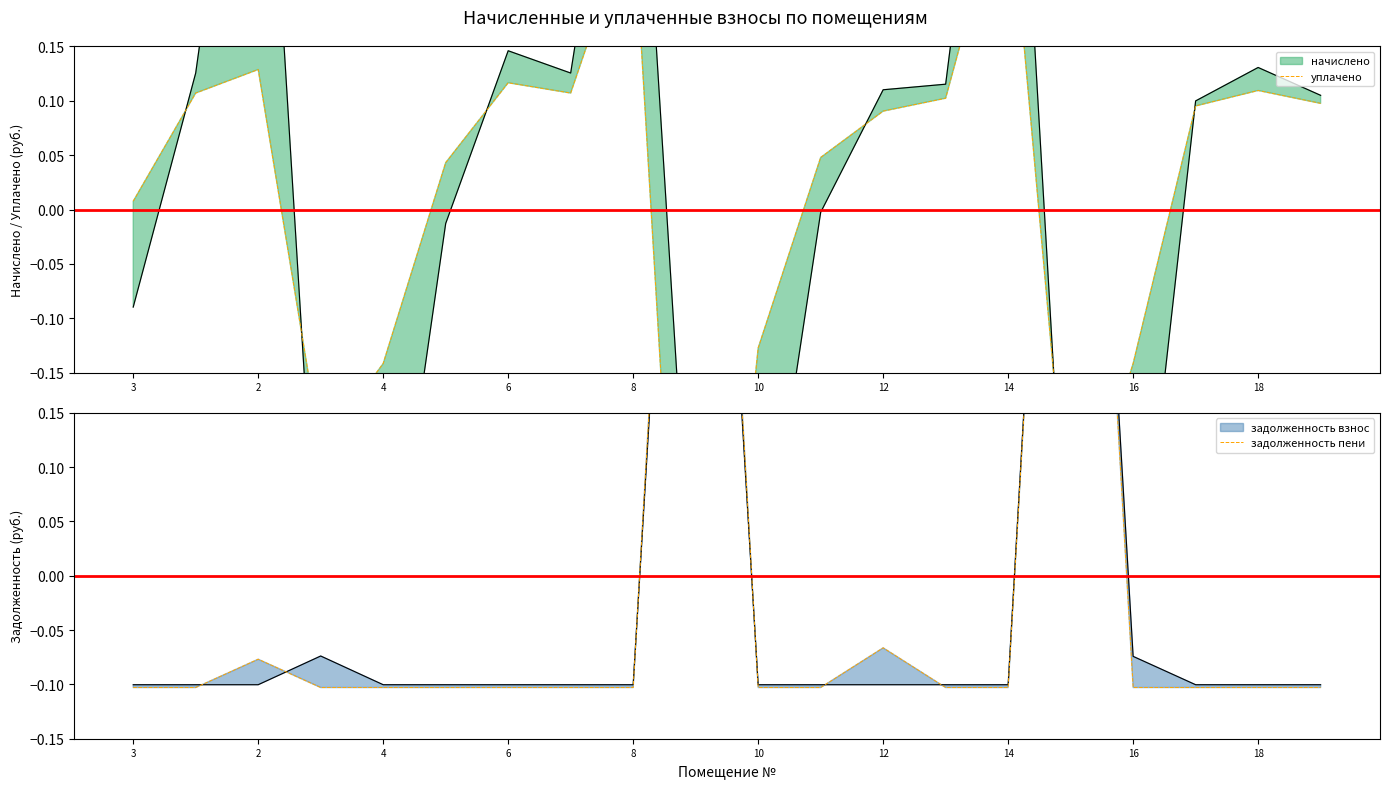

Does the chart display data point markers on the line(s)?

No